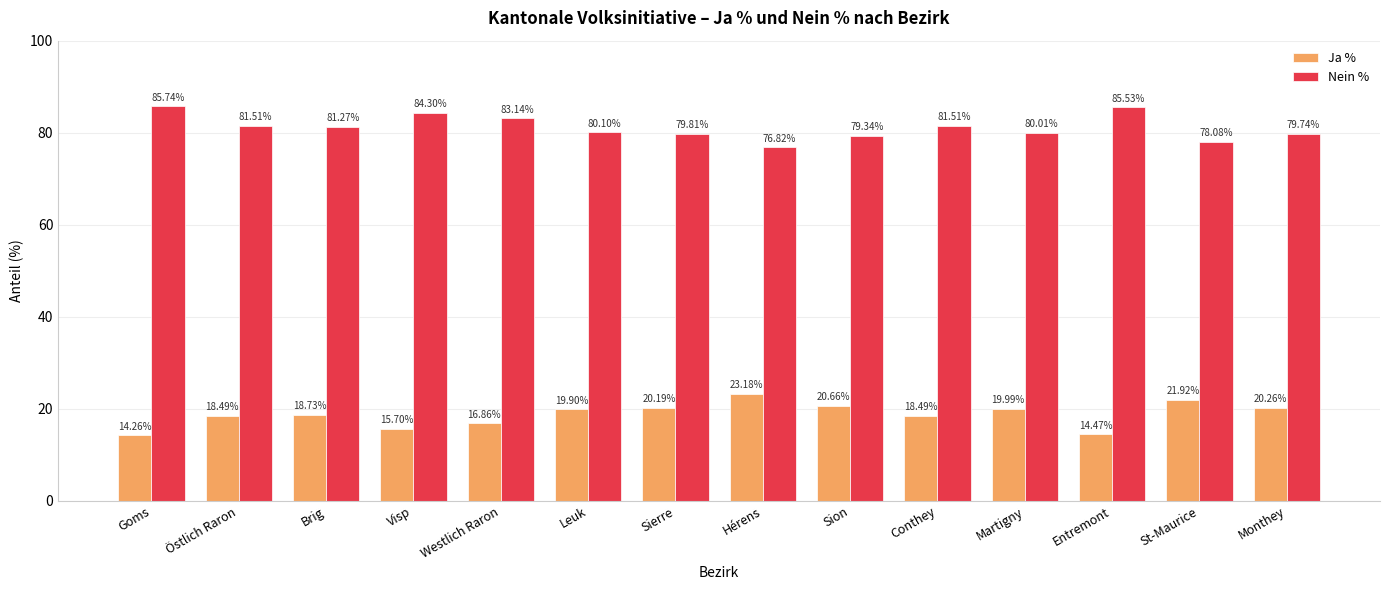

Reading right to left, extract all data points from this chart.

Ja %: Monthey=20.3	St-Maurice=21.9	Entremont=14.5	Martigny=20.0	Conthey=18.5	Sion=20.7	Hérens=23.2	Sierre=20.2	Leuk=19.9	Westlich Raron=16.9	Visp=15.7	Brig=18.7	Östlich Raron=18.5	Goms=14.3
Nein %: Monthey=79.7	St-Maurice=78.1	Entremont=85.5	Martigny=80.0	Conthey=81.5	Sion=79.3	Hérens=76.8	Sierre=79.8	Leuk=80.1	Westlich Raron=83.1	Visp=84.3	Brig=81.3	Östlich Raron=81.5	Goms=85.7